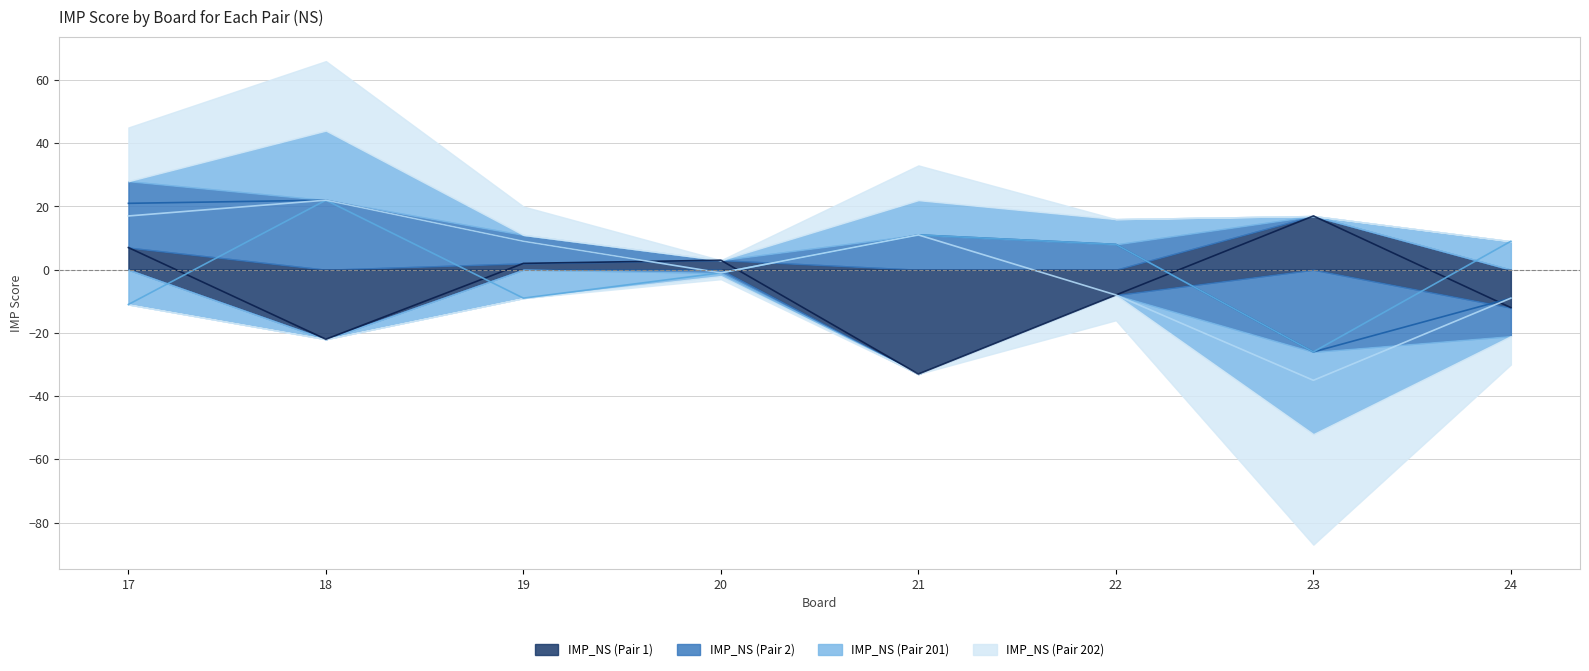

How many data points does each series have?

8